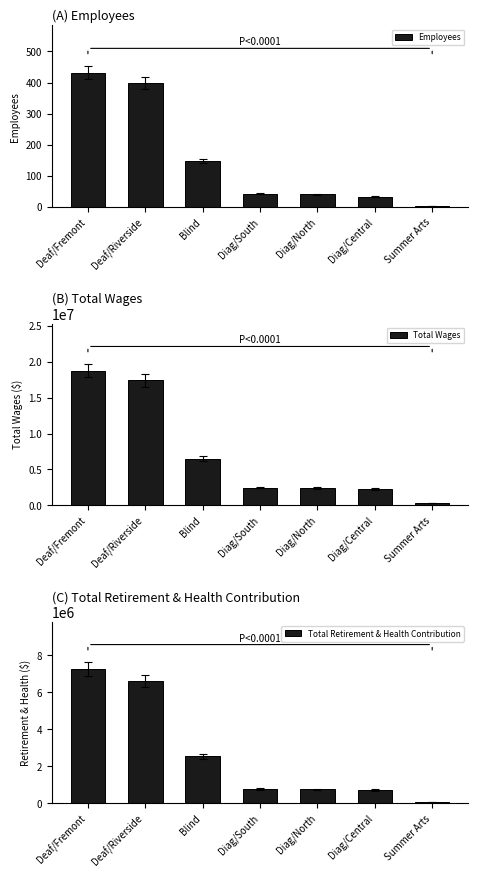

Which series has the largest range (max minus min)?

Total Wages